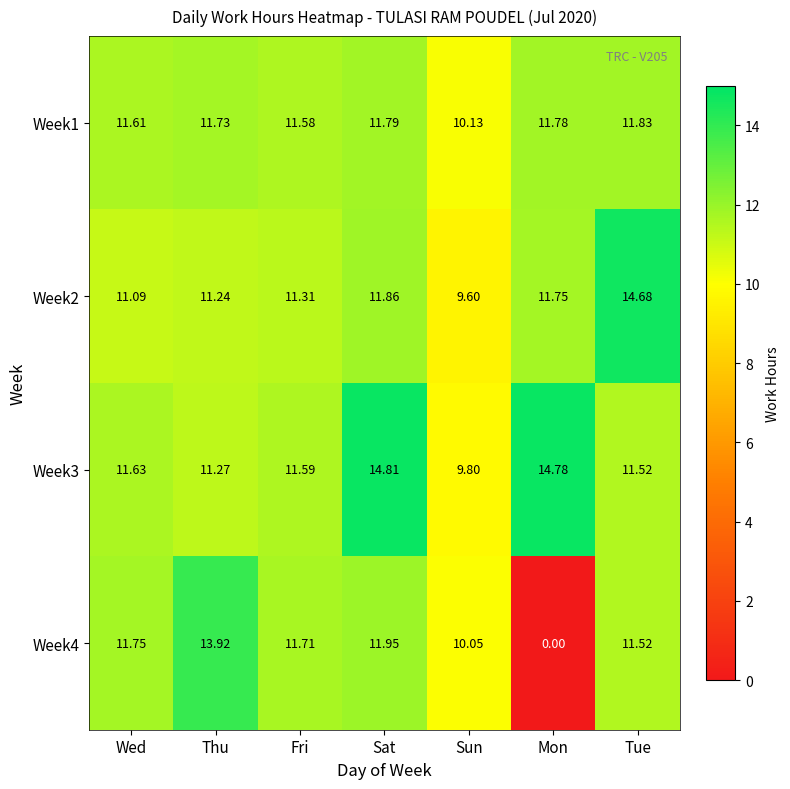

List the labels in order of Week1 value, smallest first.

Sun, Fri, Wed, Thu, Mon, Sat, Tue